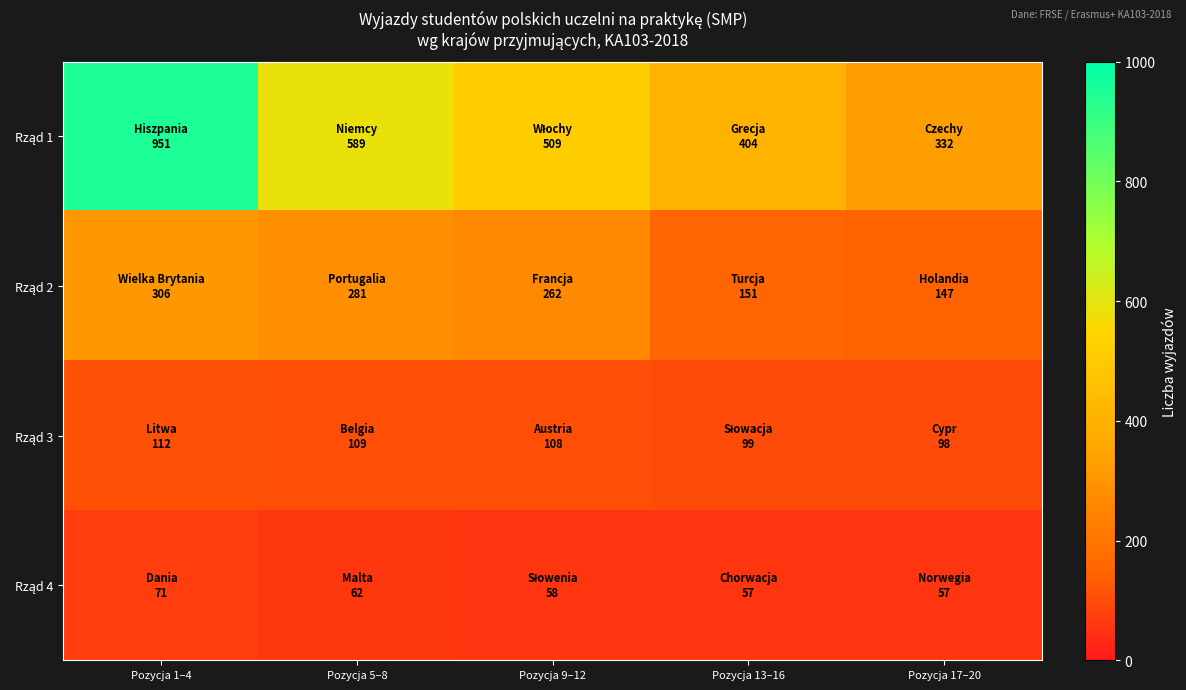

Between Pozycja 13–16 and Pozycja 17–20, which is larger?

Pozycja 13–16